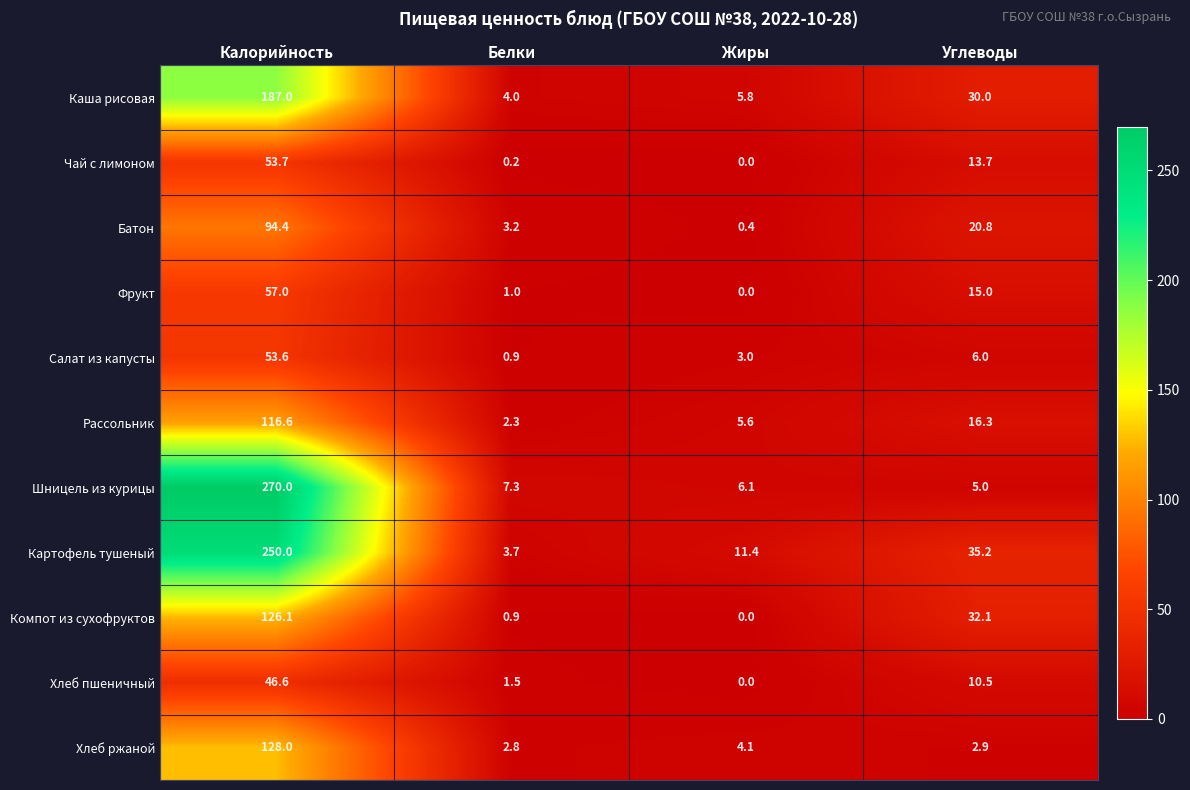

Count the number of categories in the chart.

4